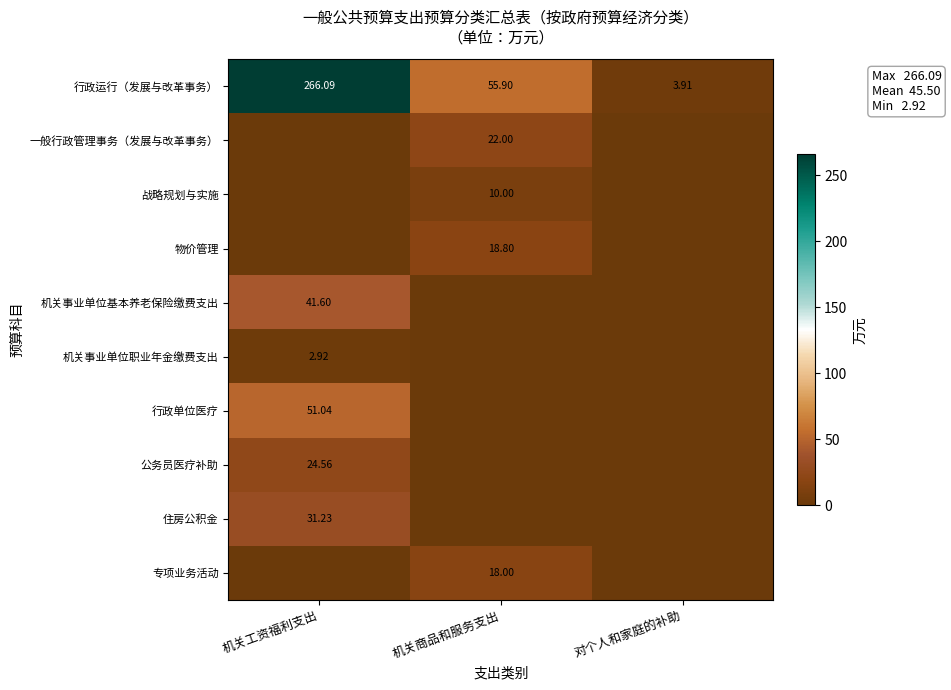

How many values in 机关事业单位基本养老保险缴费支出 are above zero?

1